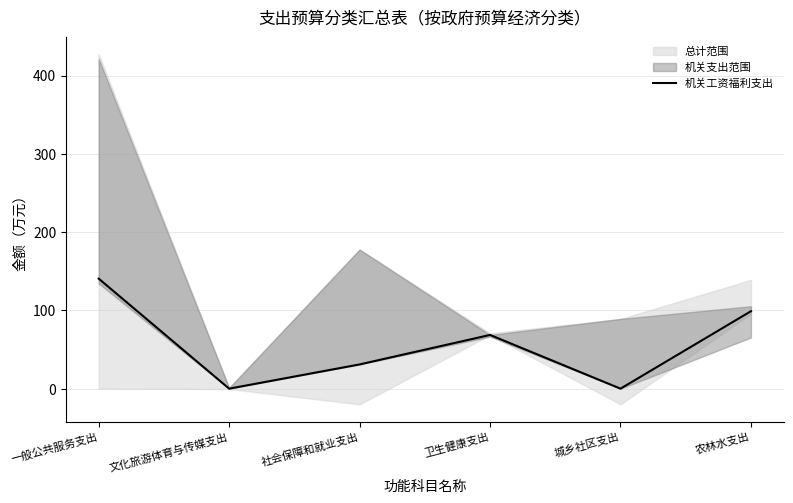

What is the average value?

56.5